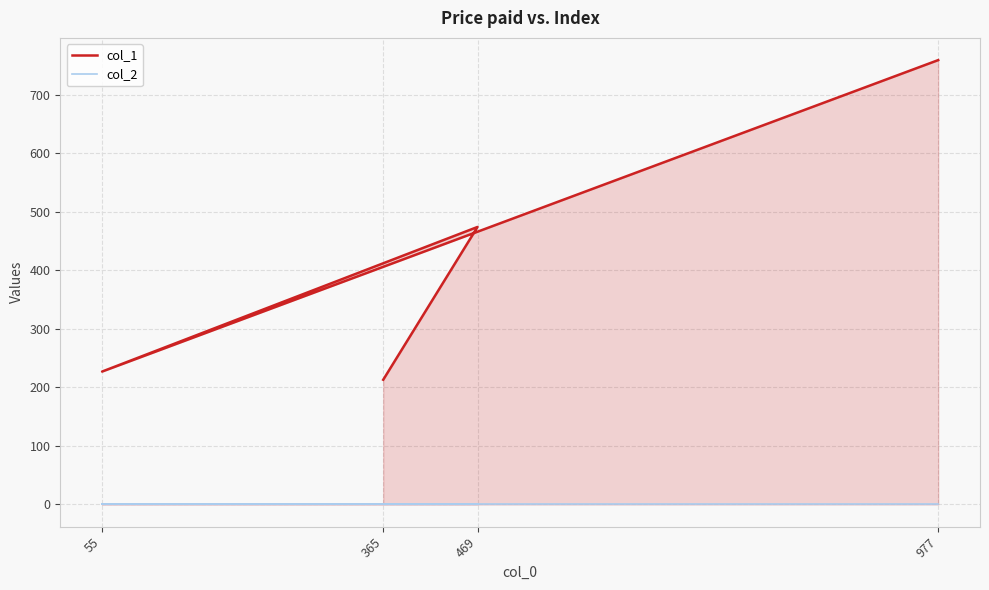

What is the value of the col_1 point at the 3rd from the left?

474